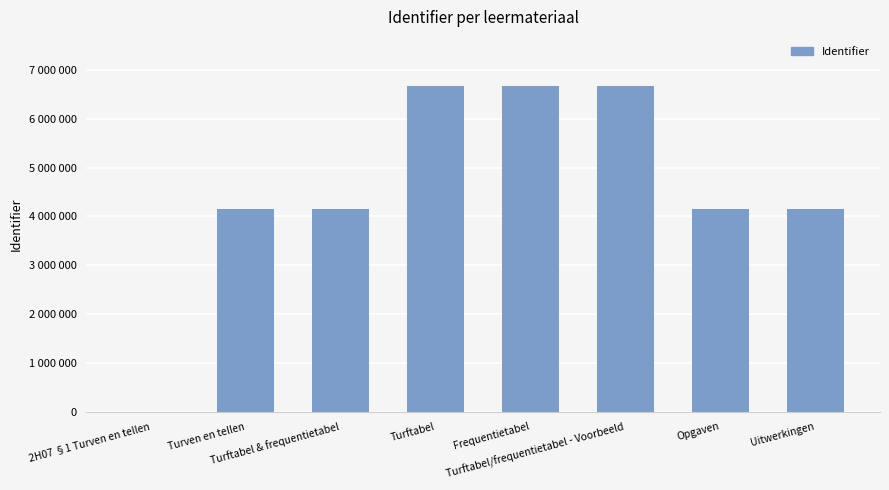

Are the bars horizontal?

No